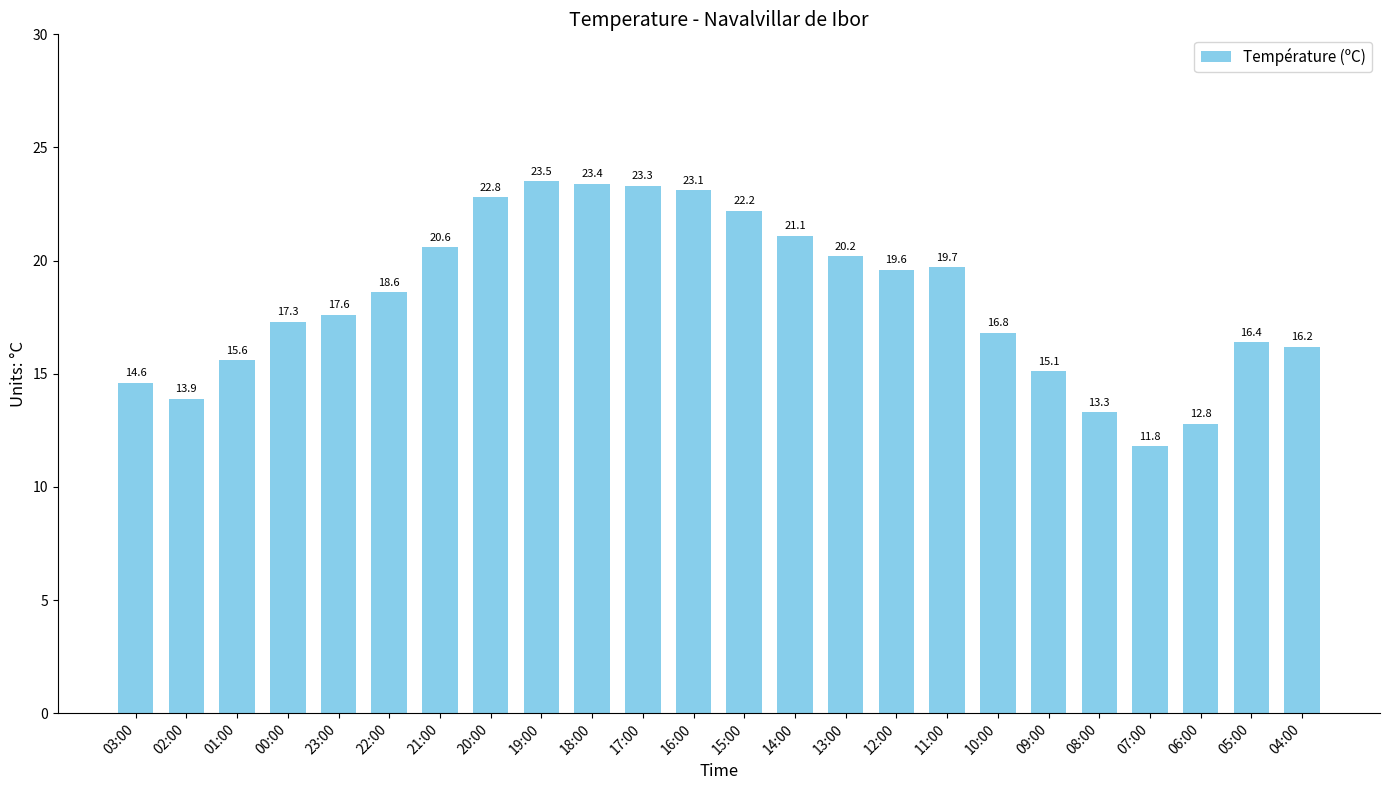

Which has a higher value, 21:00 or 08:00?

21:00